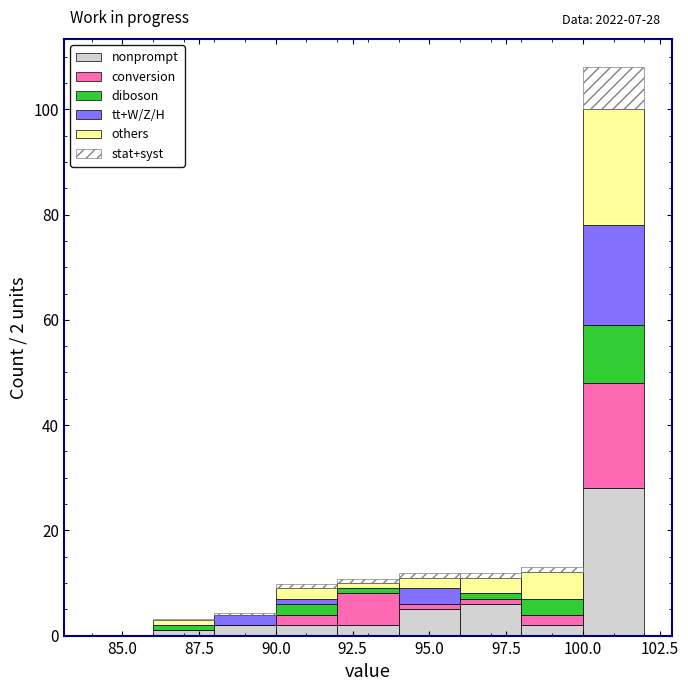

Which range on the x-axis has the tallest stacked bar (by total height)?

100 to 102